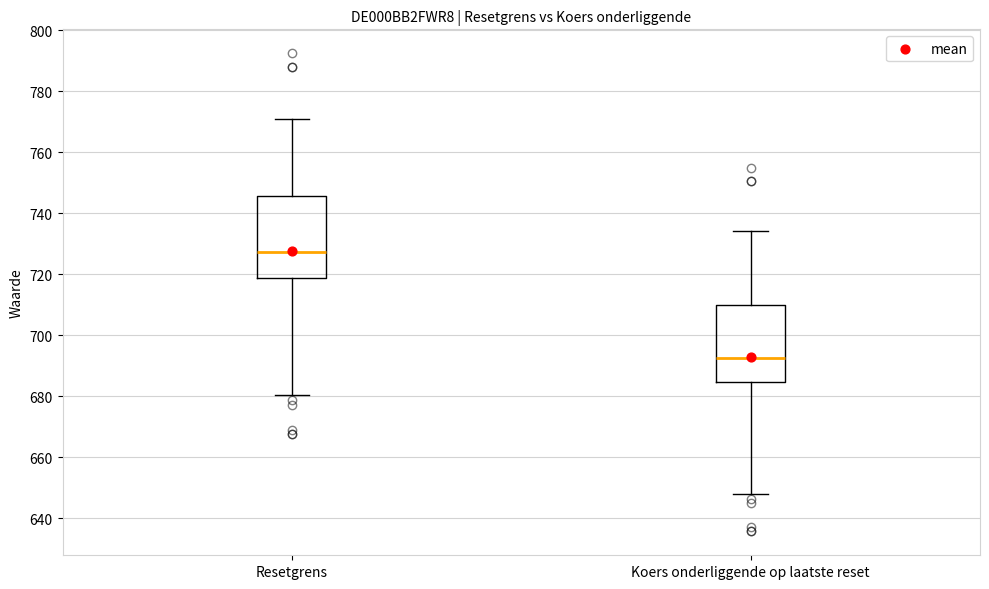

Where is the upper edge of the box for Resetgrens on the y-axis? The values are not printed on the chart, so give them approximately, as read against the axis.

746